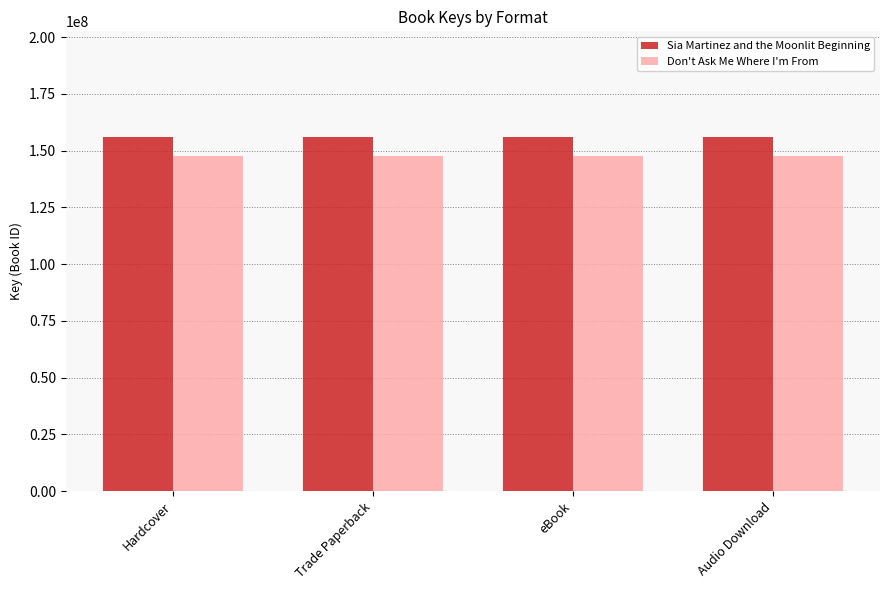

Does the chart contain any negative values?

No